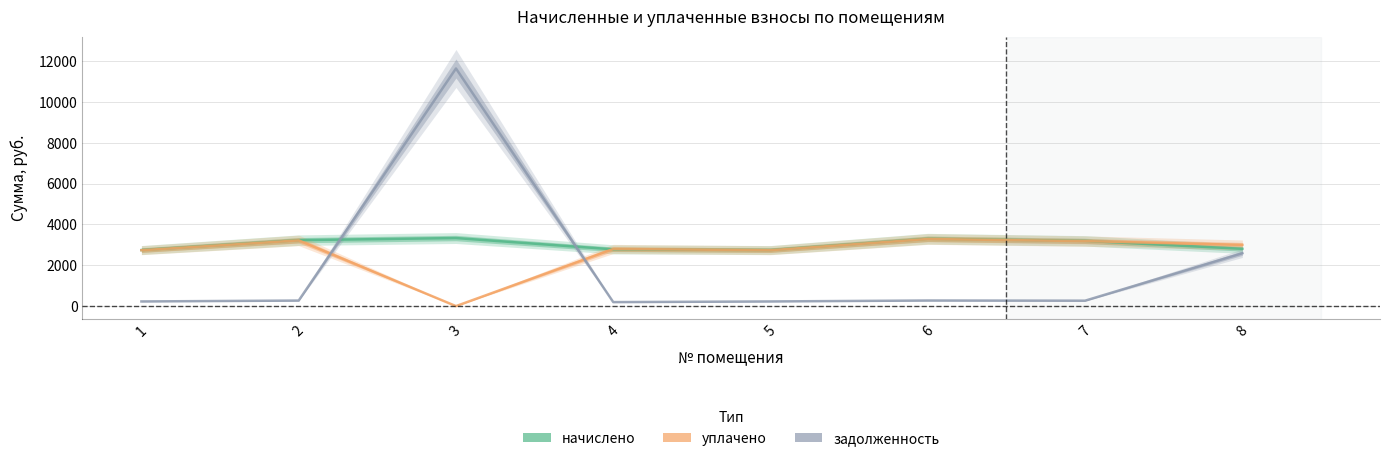

Is the value of задолженность at 4 greater than the value of начислено at 6?

No